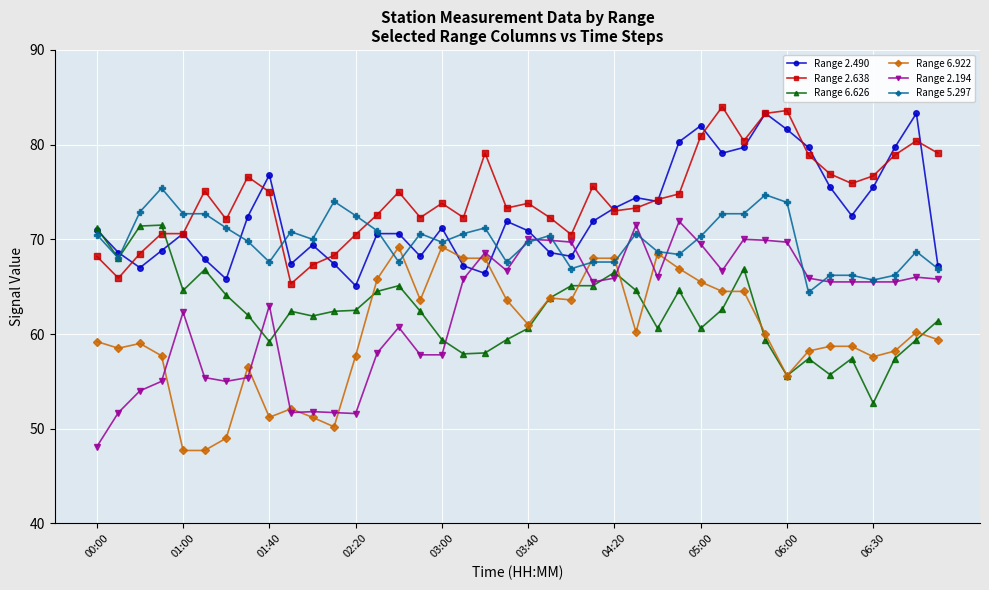

What is the maximum value for Range 6.626?

71.5